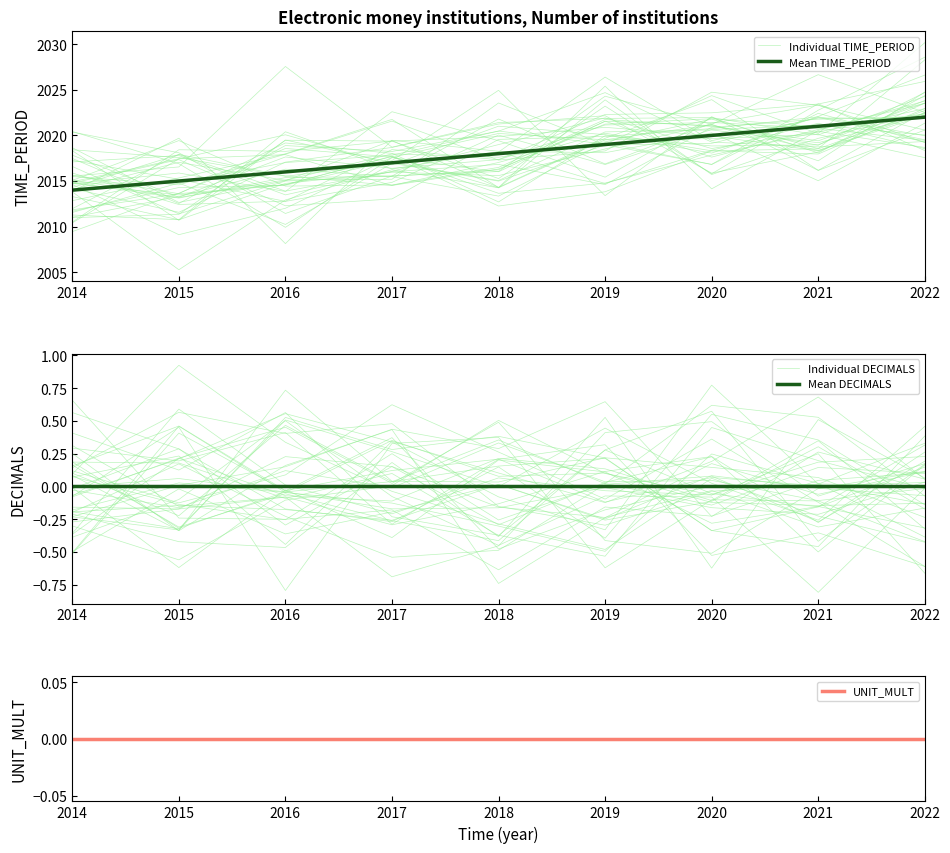

Reading left to right, extract all data points from this chart.

Individual TIME_PERIOD: 2015.5	2014.6	2017.9	2021.6	2017.3	2018.3	2024.7	2023.3	2020.6
Mean TIME_PERIOD: 2014.0	2015.0	2016.0	2017.0	2018.0	2019.0	2020.0	2021.0	2022.0
Individual DECIMALS: 0.2	0.5	-0.0	0.1	0.2	-0.1	0.1	0.0	0.0
Mean DECIMALS: 0.0	0.0	0.0	0.0	0.0	0.0	0.0	0.0	0.0
UNIT_MULT: 0.0	0.0	0.0	0.0	0.0	0.0	0.0	0.0	0.0